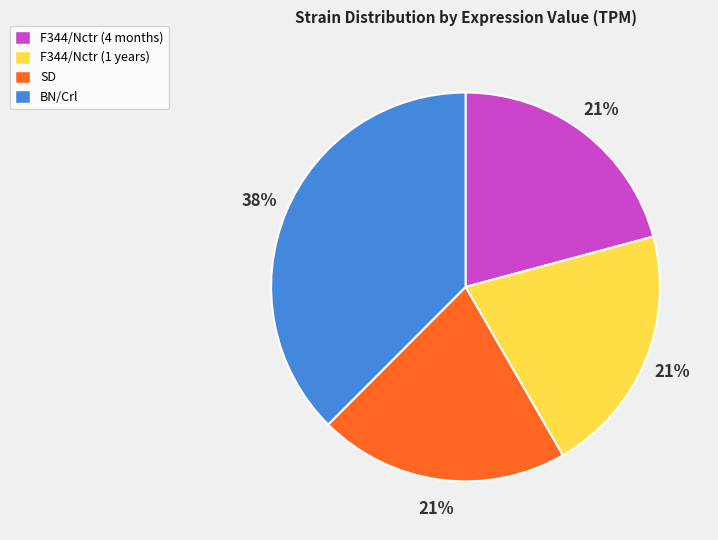

What is the largest slice in the pie chart?

BN/Crl